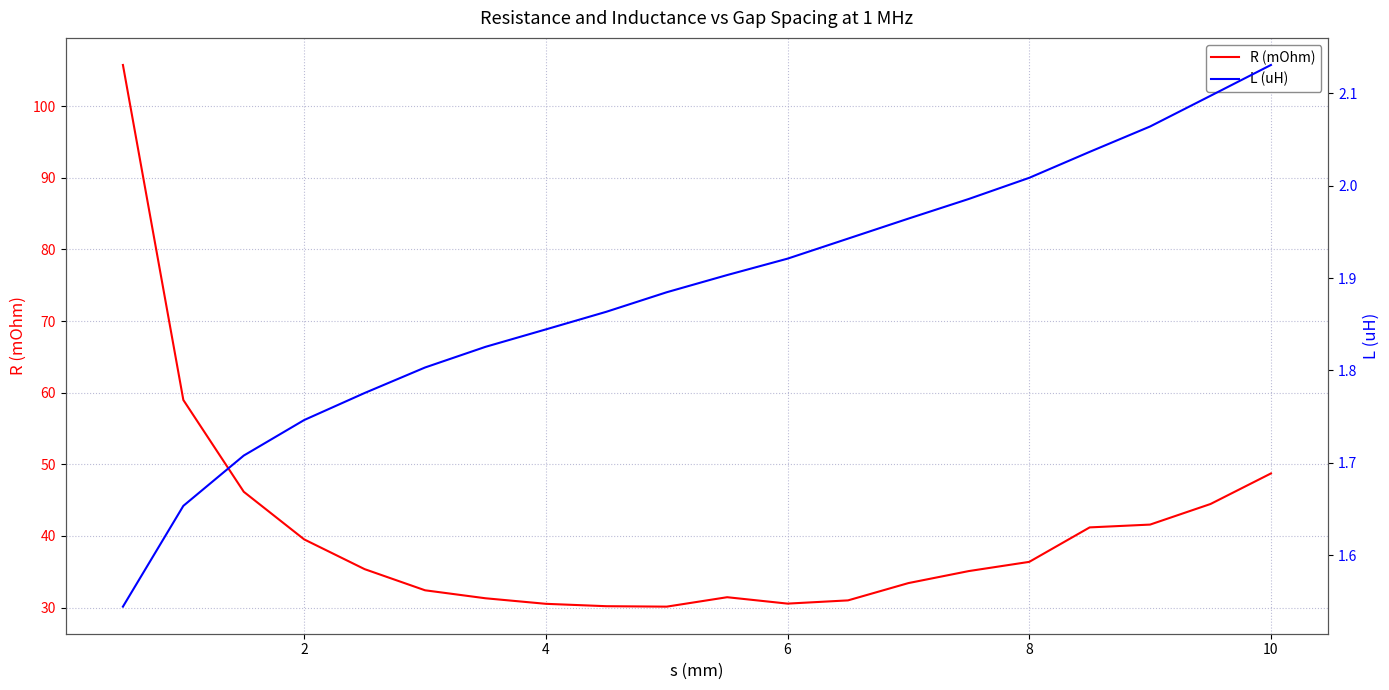

What is the maximum value for L (uH)?

2.1